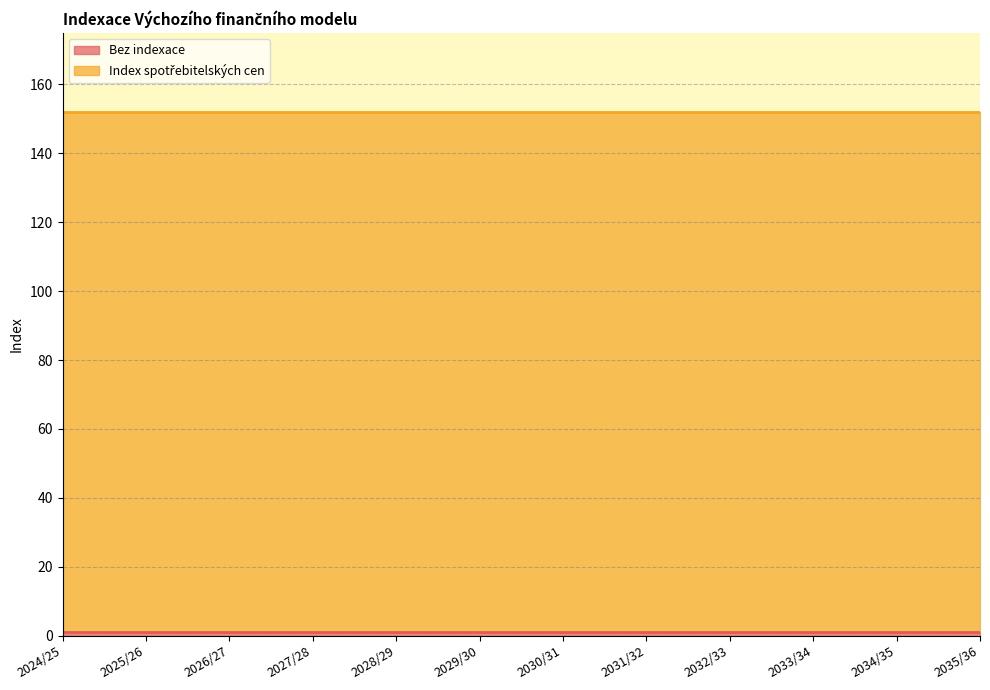

True or false: Bez indexace and Index spotřebitelských cen cross at least once.

False